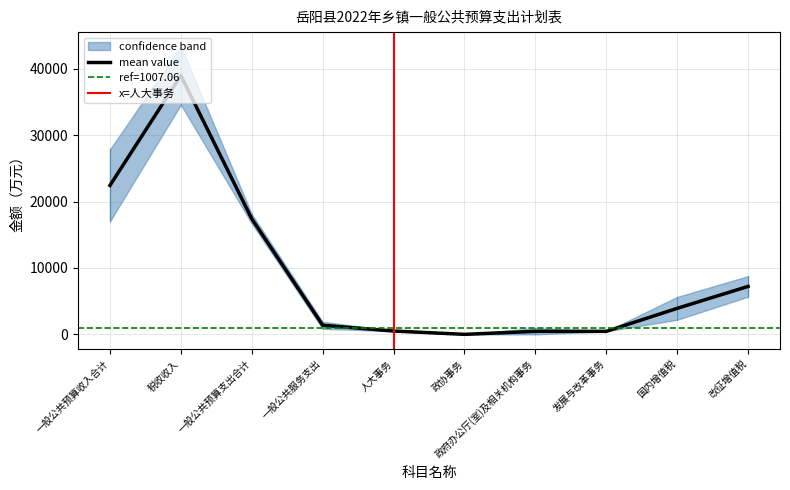

How many positive values are there?

9